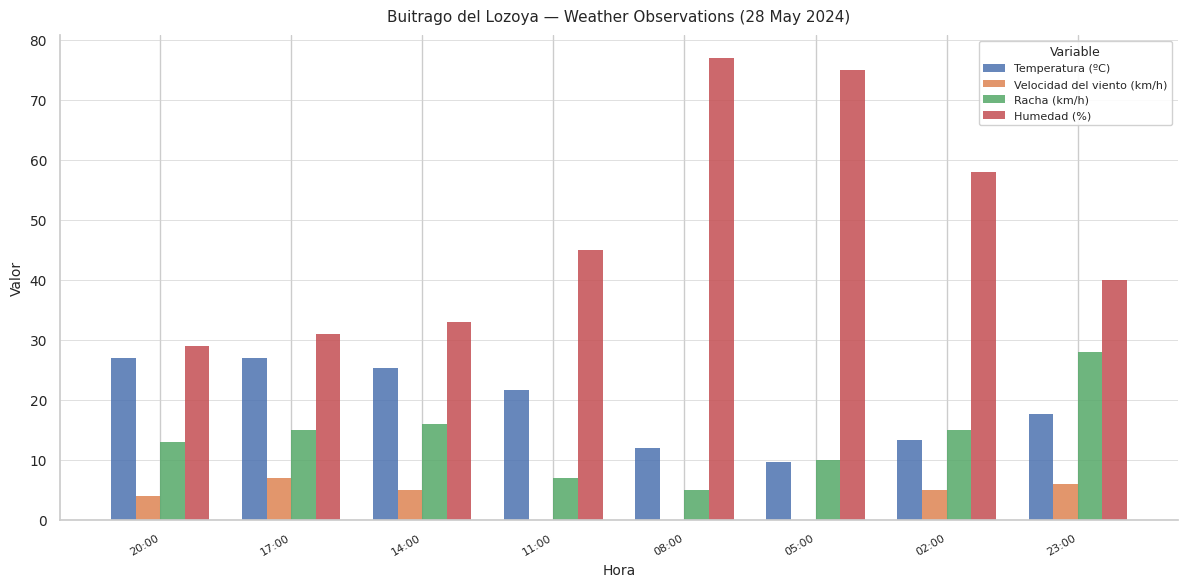

Reading left to right, transcribe all the data shown in this chart.

Temperatura (ºC): 27.0	27.0	25.3	21.6	12.0	9.6	13.3	17.7
Velocidad del viento (km/h): 4.0	7.0	5.0	0.0	0.0	0.0	5.0	6.0
Racha (km/h): 13.0	15.0	16.0	7.0	5.0	10.0	15.0	28.0
Humedad (%): 29.0	31.0	33.0	45.0	77.0	75.0	58.0	40.0